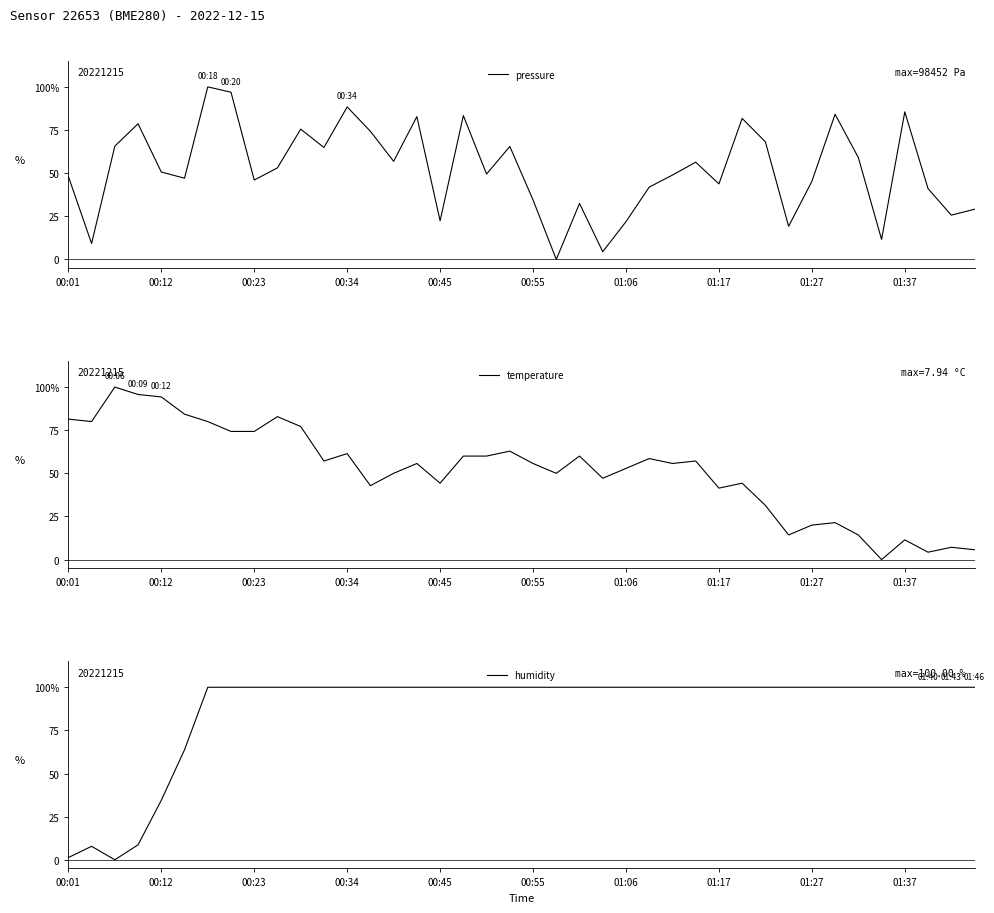

What is the difference between the highest and lowest values at 35?

100.0